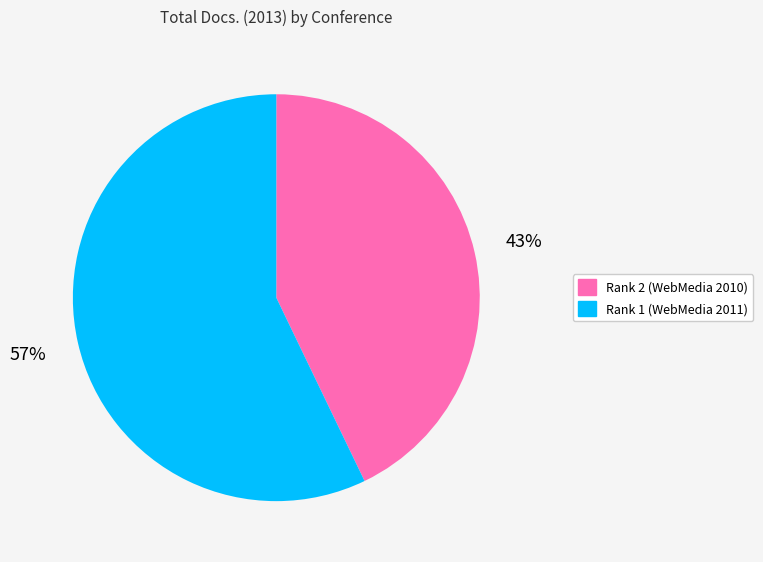

Do Rank 1 (WebMedia 2011) and Rank 2 (WebMedia 2010) together represent more than half of the pie?

Yes